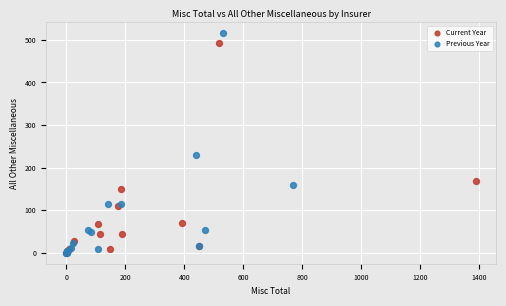

Which series has the widest spread of Y values?

Previous Year